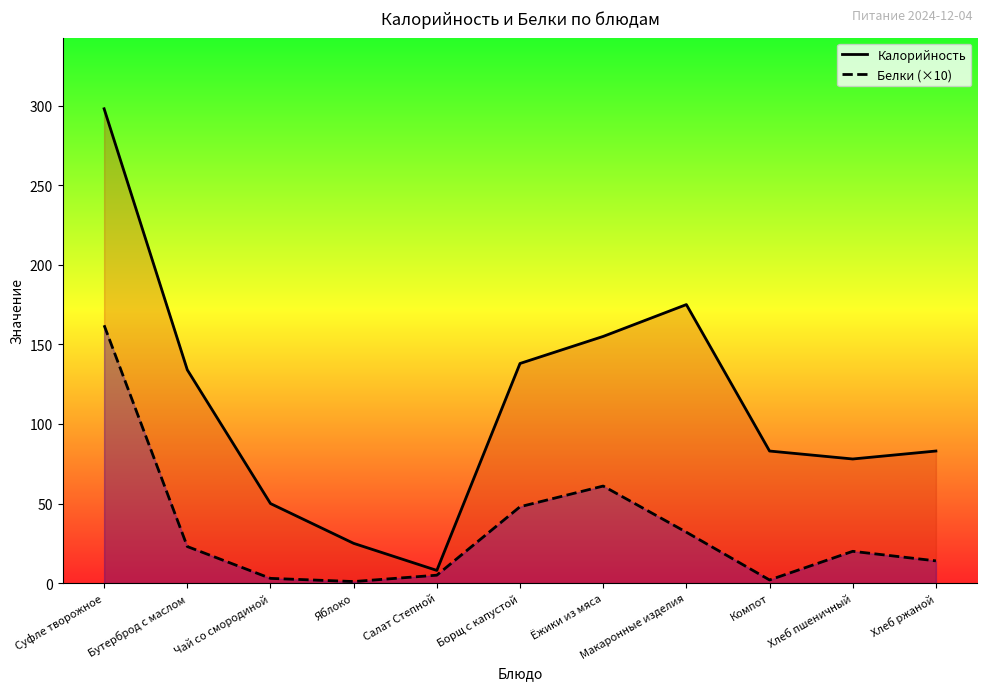

What is the smallest value displayed?

1